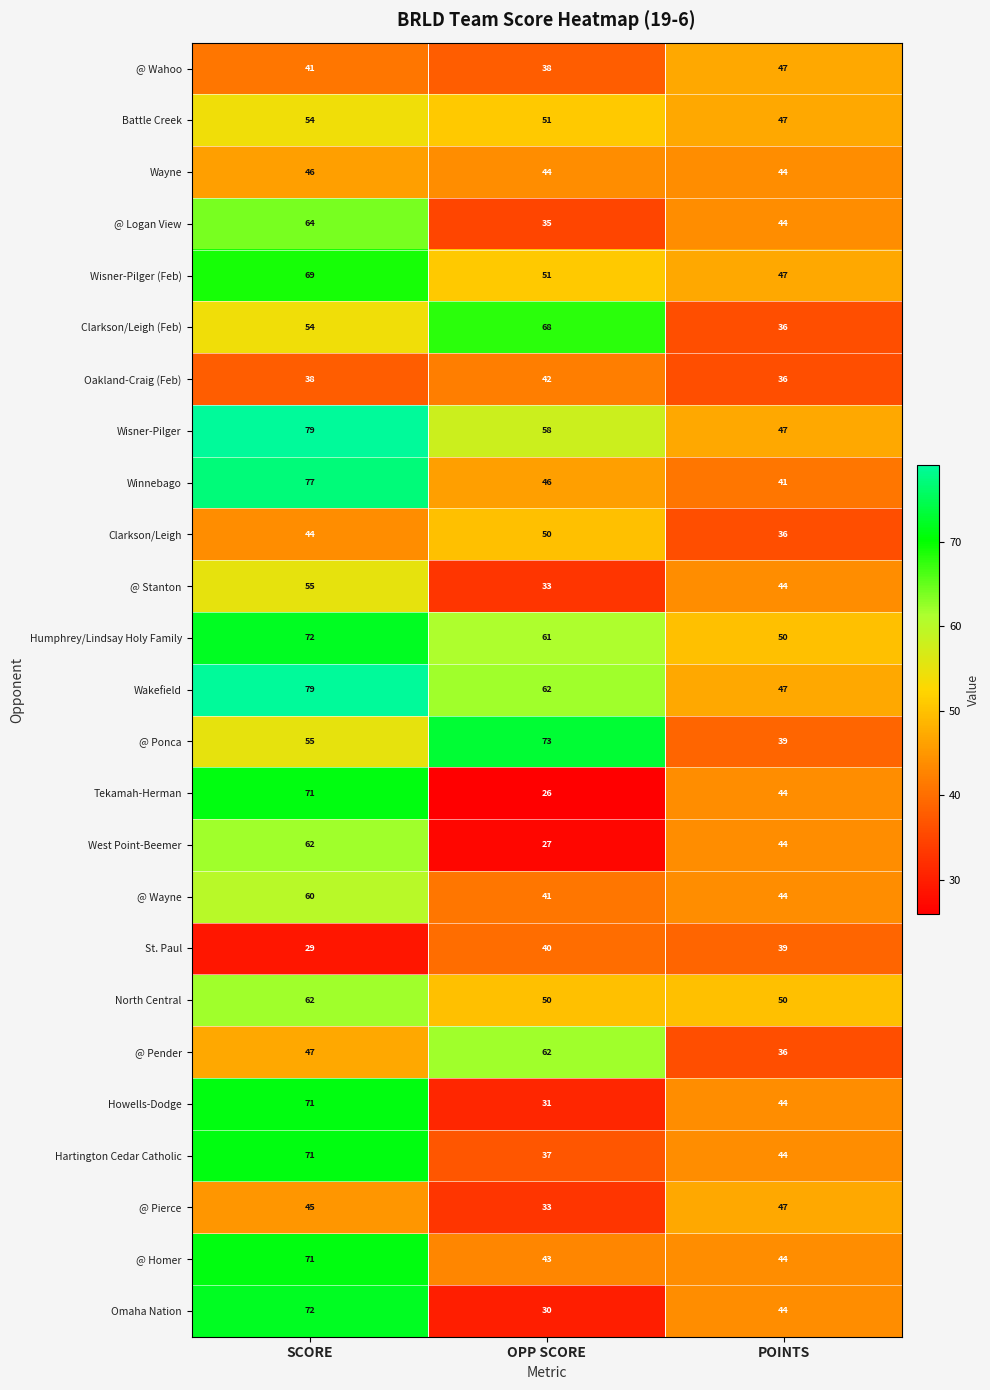

At which label does Wisner-Pilger first exceed 58?

SCORE